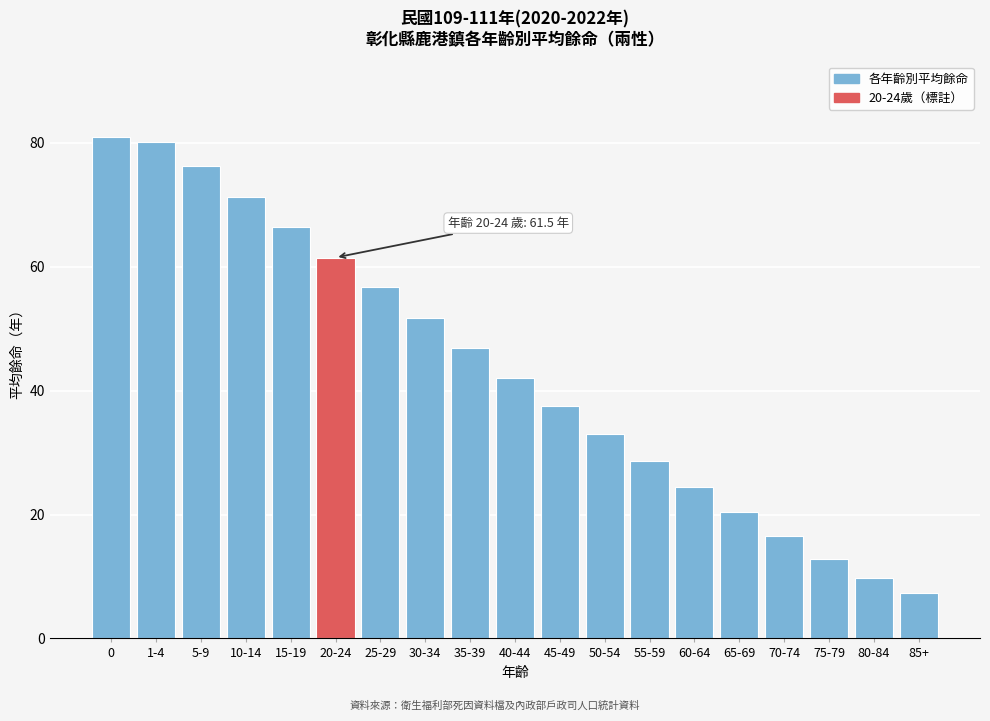

Reading right to left, what are all the values shown in this chart?

85+=7.4	80-84=9.7	75-79=12.8	70-74=16.5	65-69=20.4	60-64=24.4	55-59=28.6	50-54=33.0	45-49=37.6	40-44=42.1	35-39=46.9	30-34=51.8	25-29=56.7	20-24=61.5	15-19=66.4	10-14=71.3	5-9=76.3	1-4=80.2	0=81.0